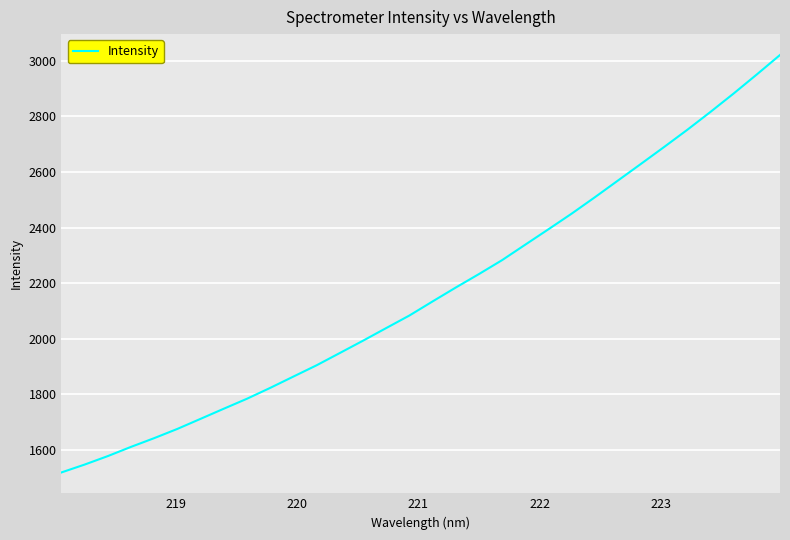

What is the difference between the maximum and minimum values?

1501.8